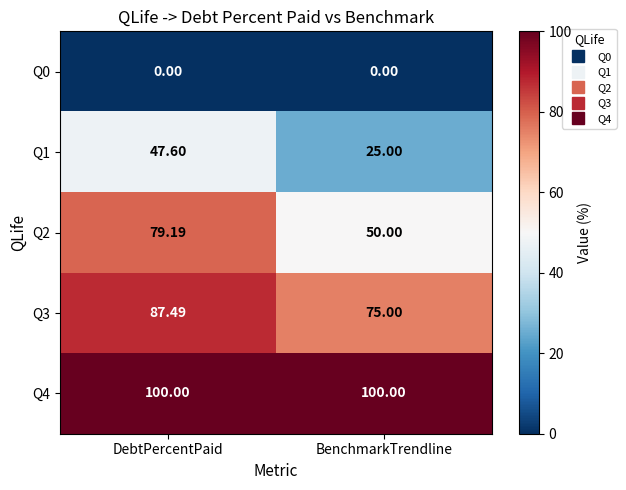

Which category has the lowest value in the Q3 series?

BenchmarkTrendline